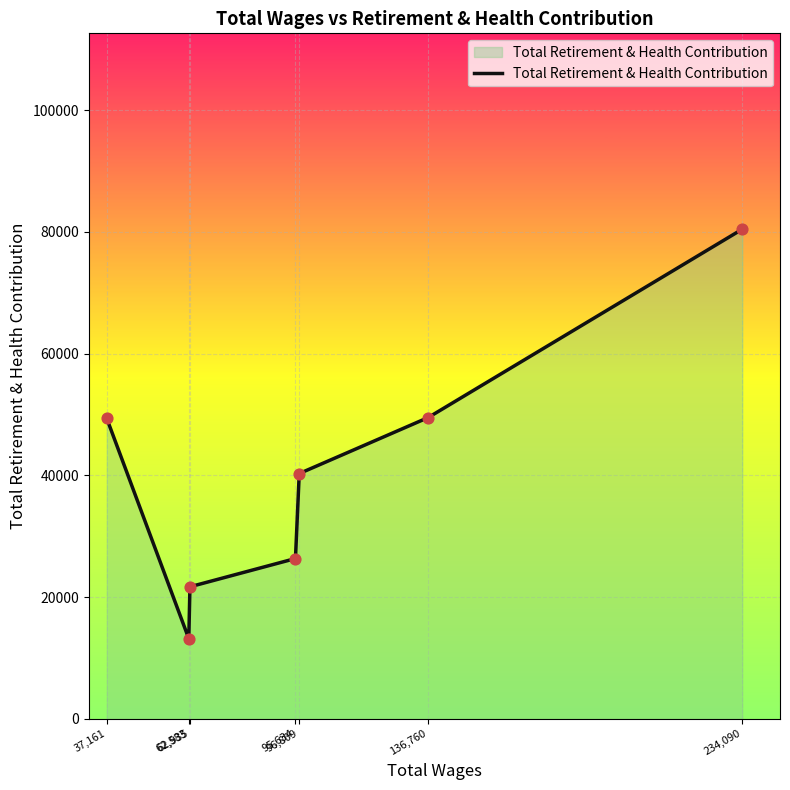

What is the difference between the second highest and minimum values?

36326